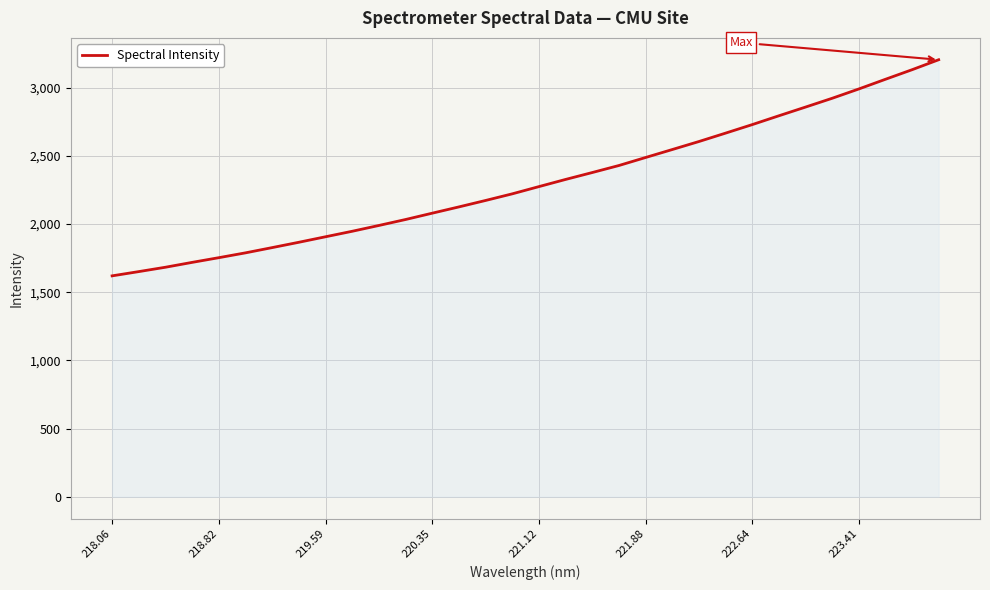

True or false: there are more than 1 points higher than both neighbors.

False